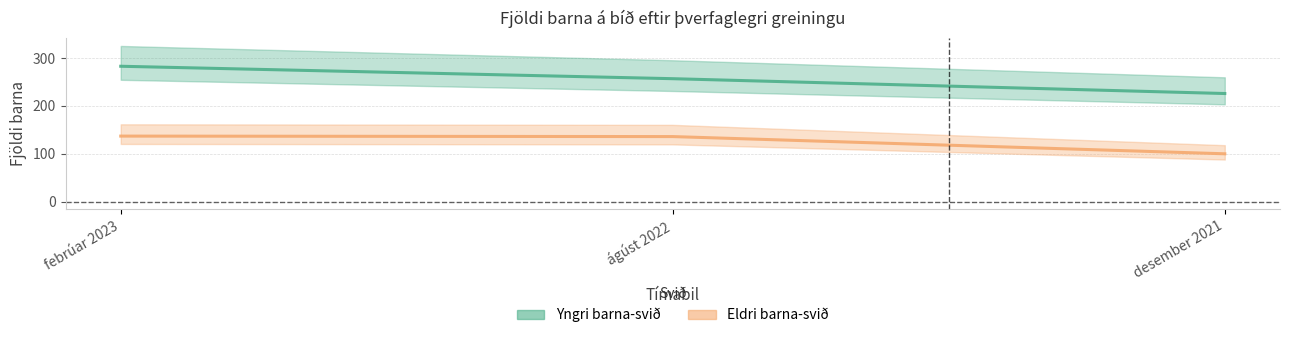

Rank the series by their maximum value, from highest to lowest.

Yngri barna-svið, Eldri barna-svið